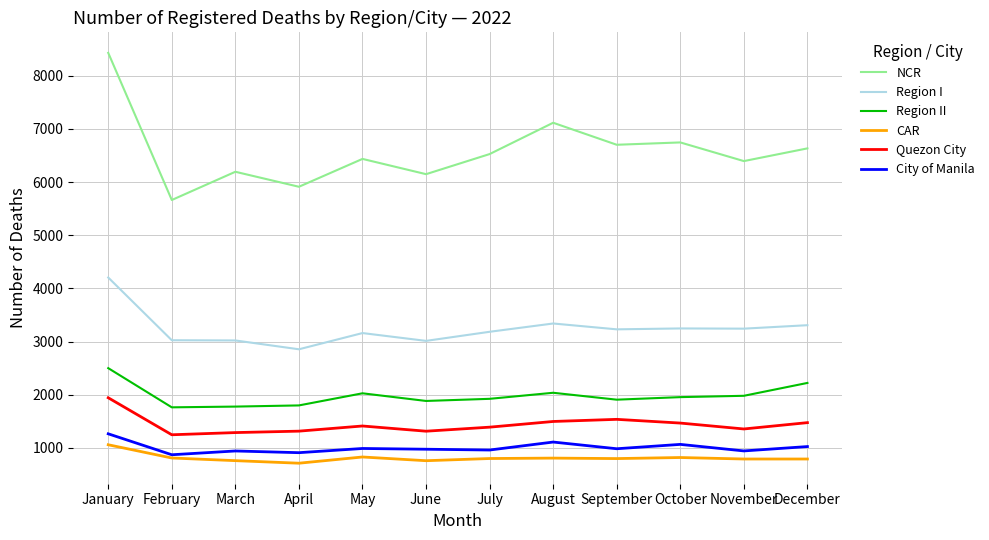

Is it true that Quezon City equals 1289 at March?

True